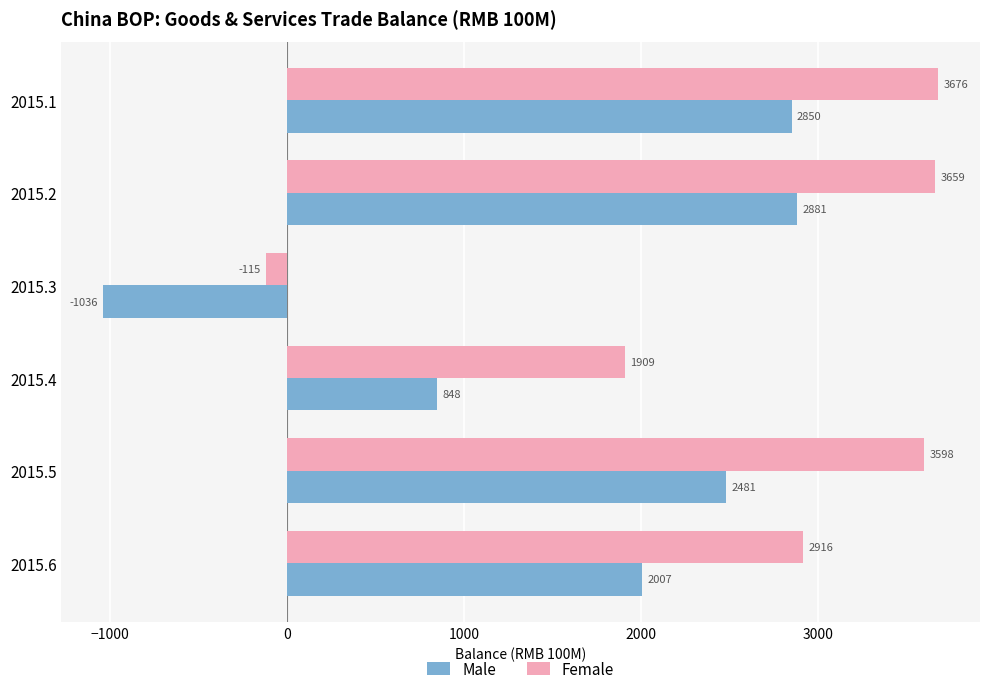

Which category has the highest value in the Male series?

2015.2